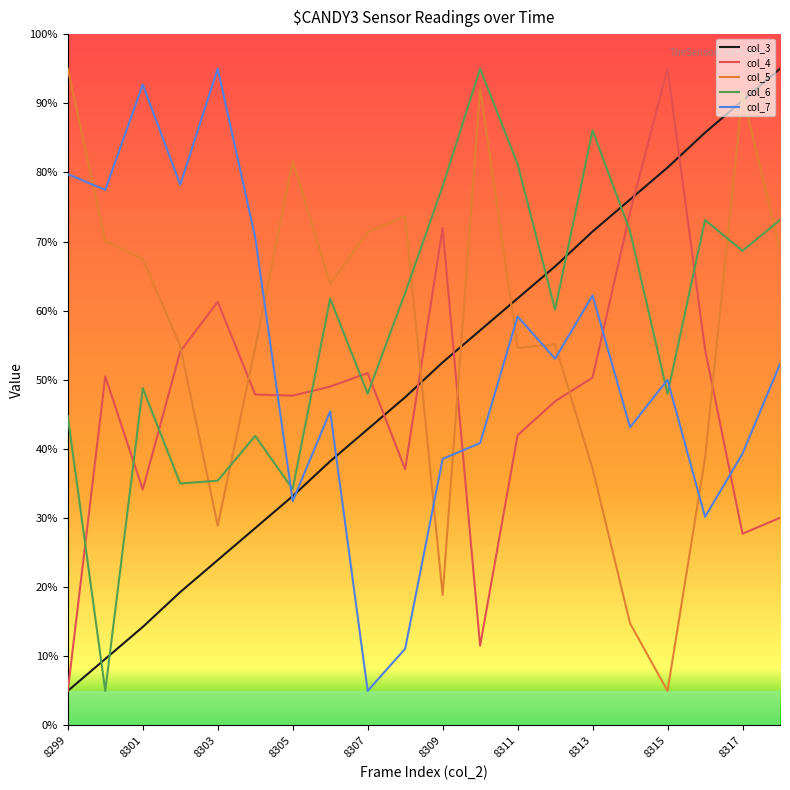

What is the maximum value shown in the chart?

95.0